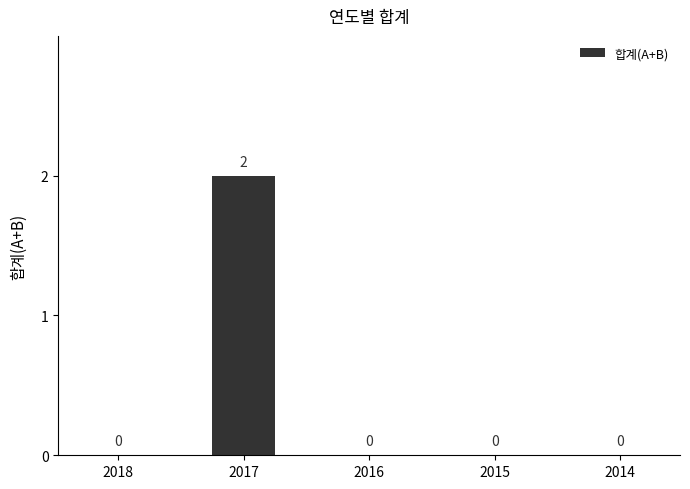

How many distinct data groups are displayed?

1